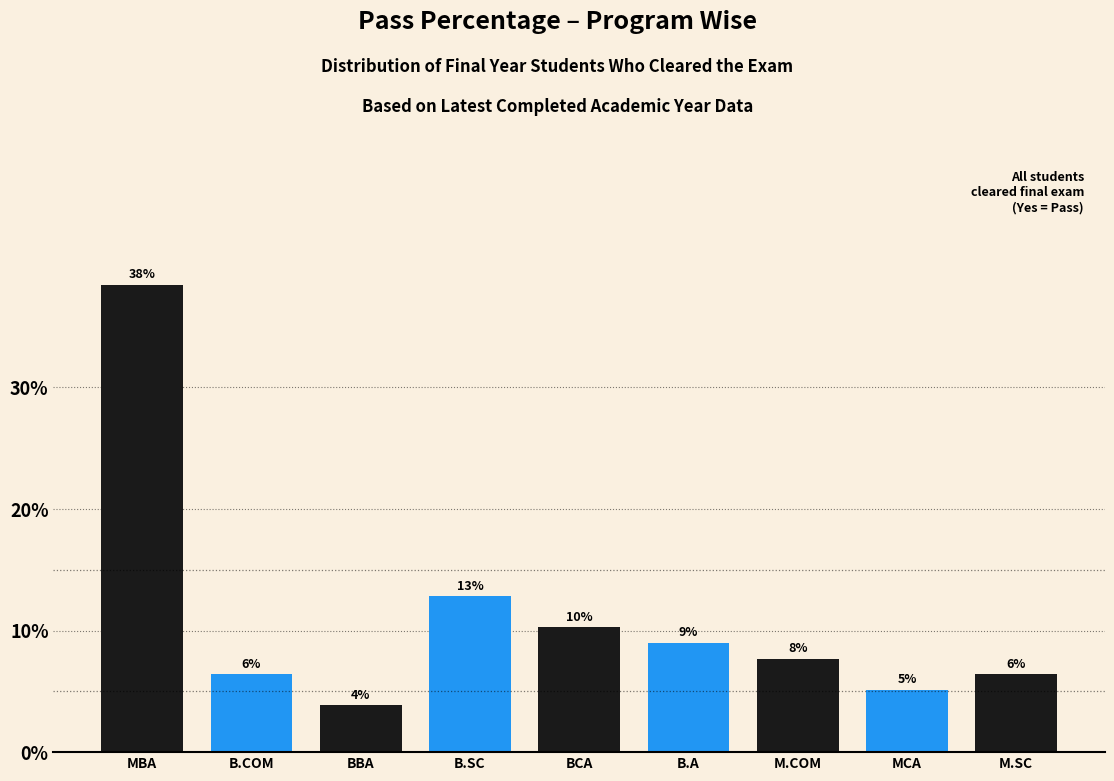

Does the chart contain any negative values?

No